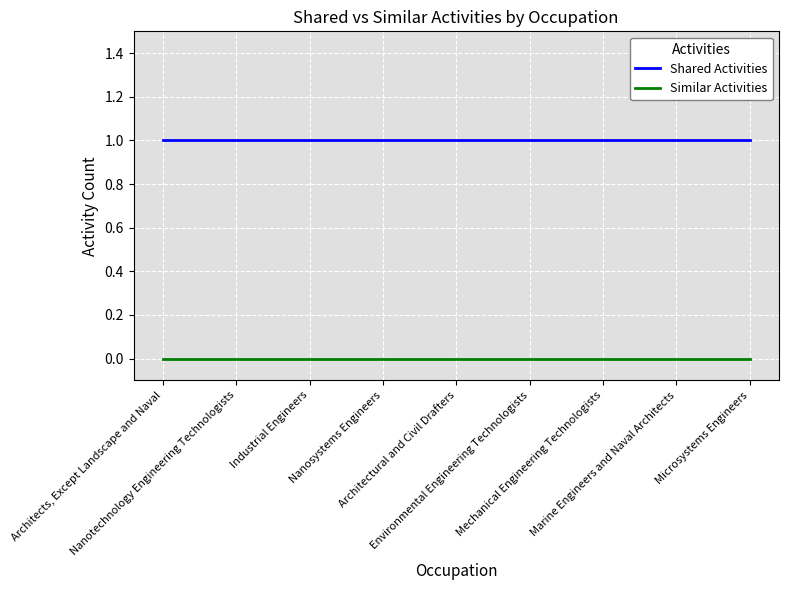

True or false: Shared Activities and Similar Activities cross at least once.

False